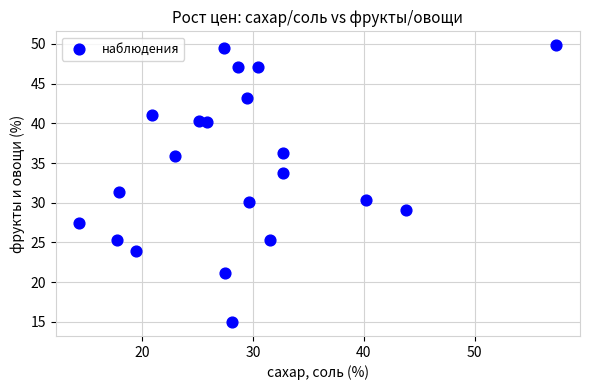

What is the range of Y values (max minus min)?

34.9